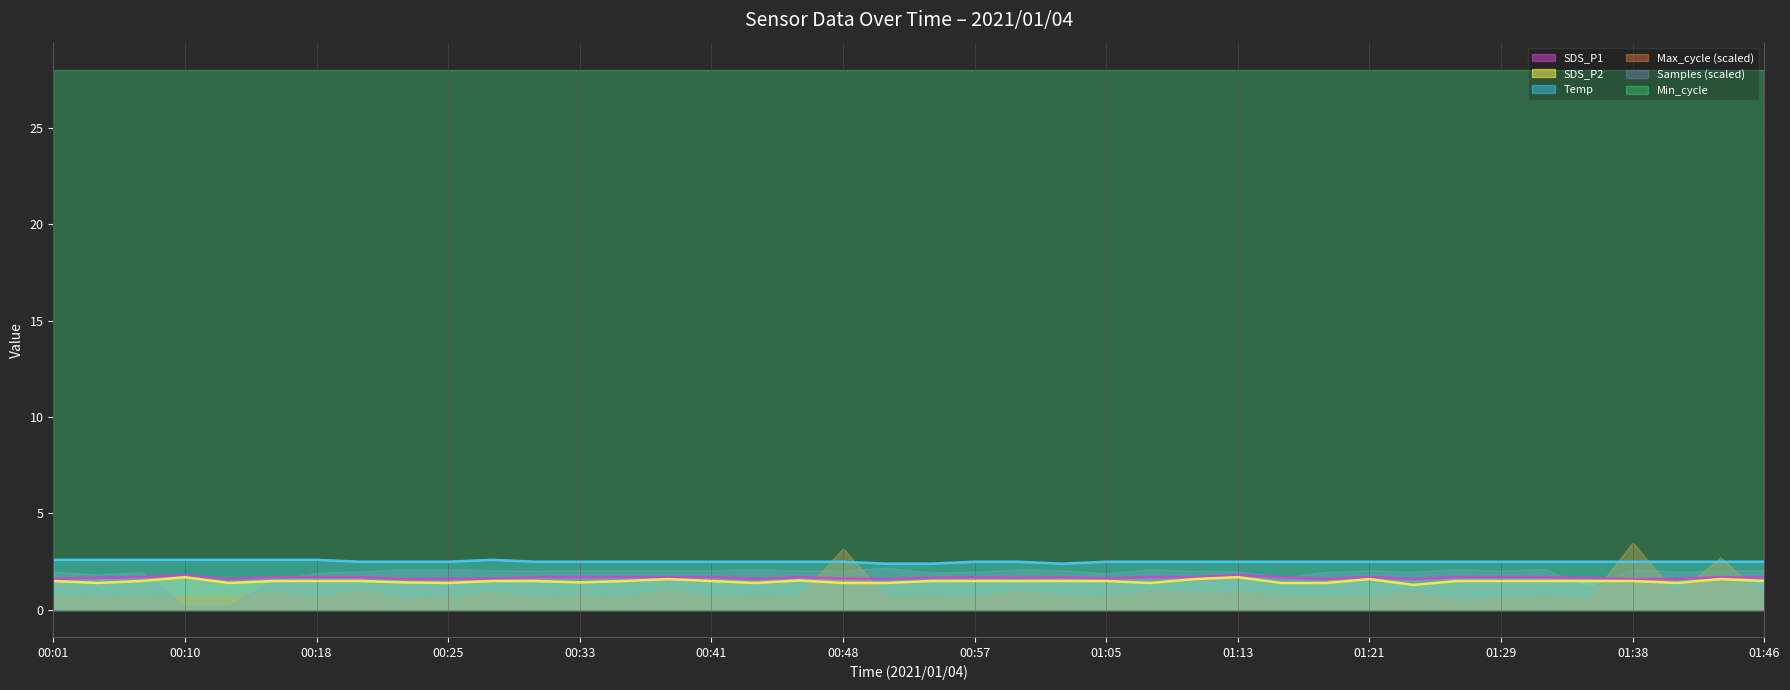

Which has a higher value, 00:25 or 00:03?

00:03